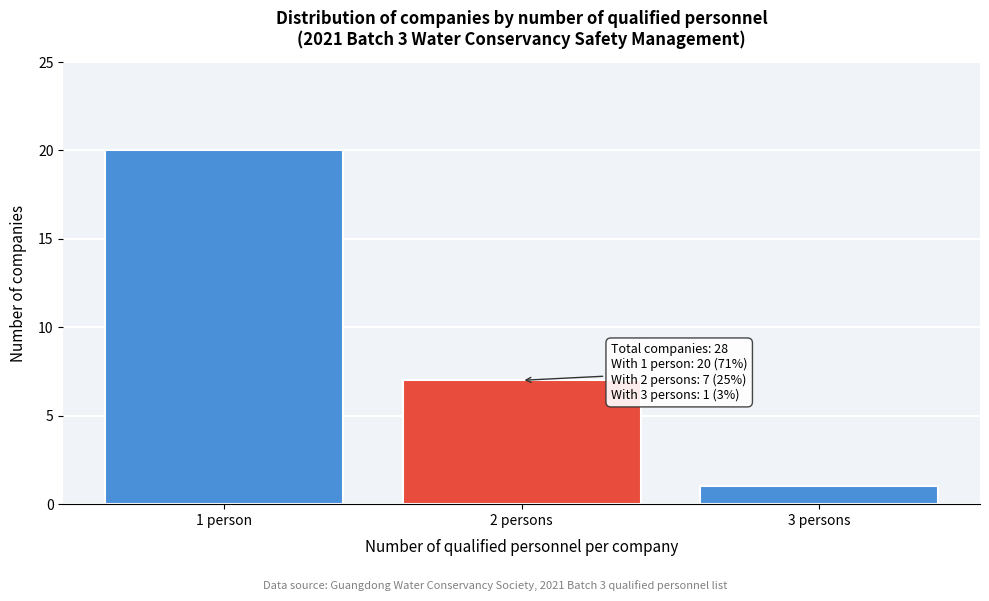

Reading right to left, extract all data points from this chart.

1	7	20